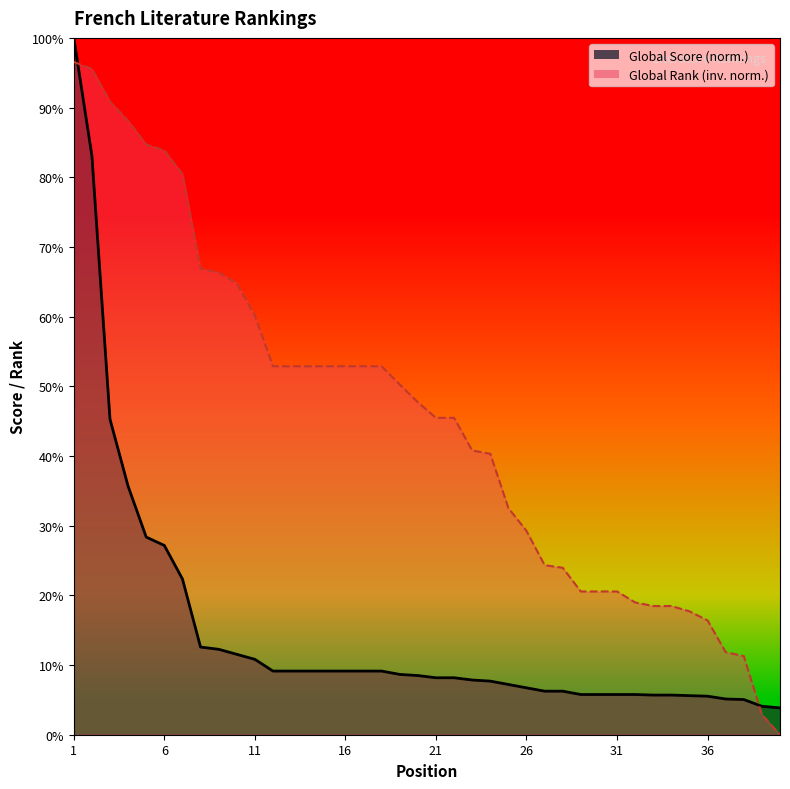

Which has a higher value, 38 or 12?

12